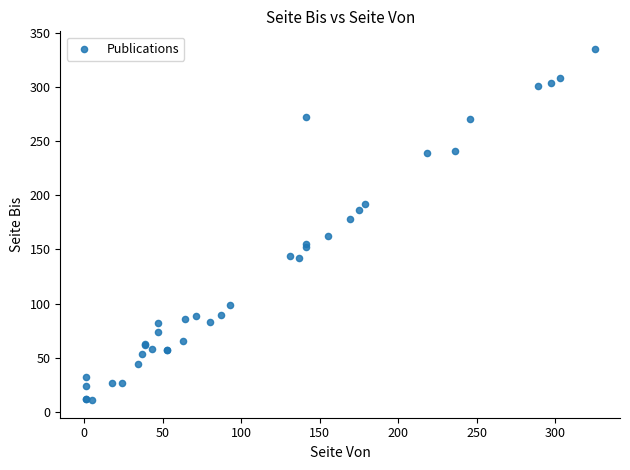

What Y value in the scatter plot is closest to 173?

178